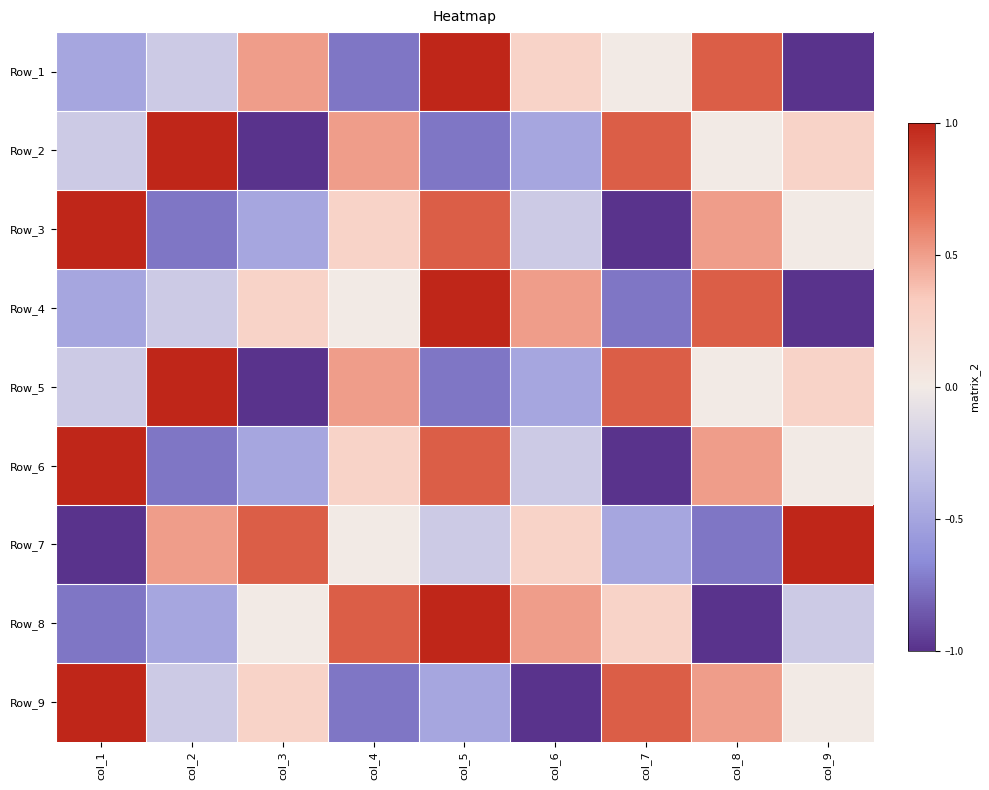

At how many categories does at least one series exceed 0?

9